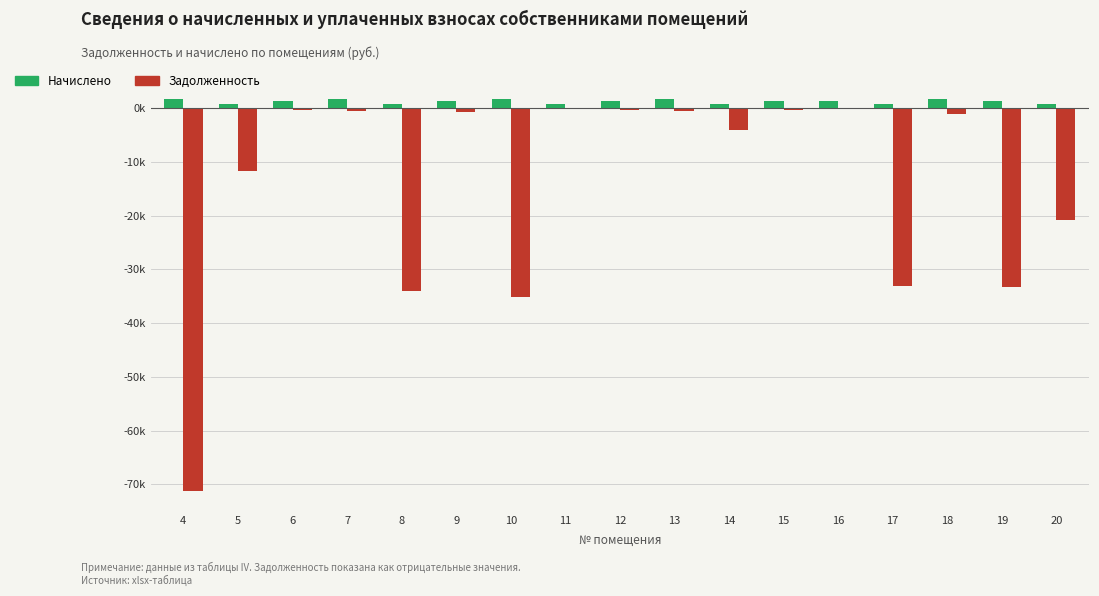

True or false: Начислено has a value of 1.2 at 17.

False